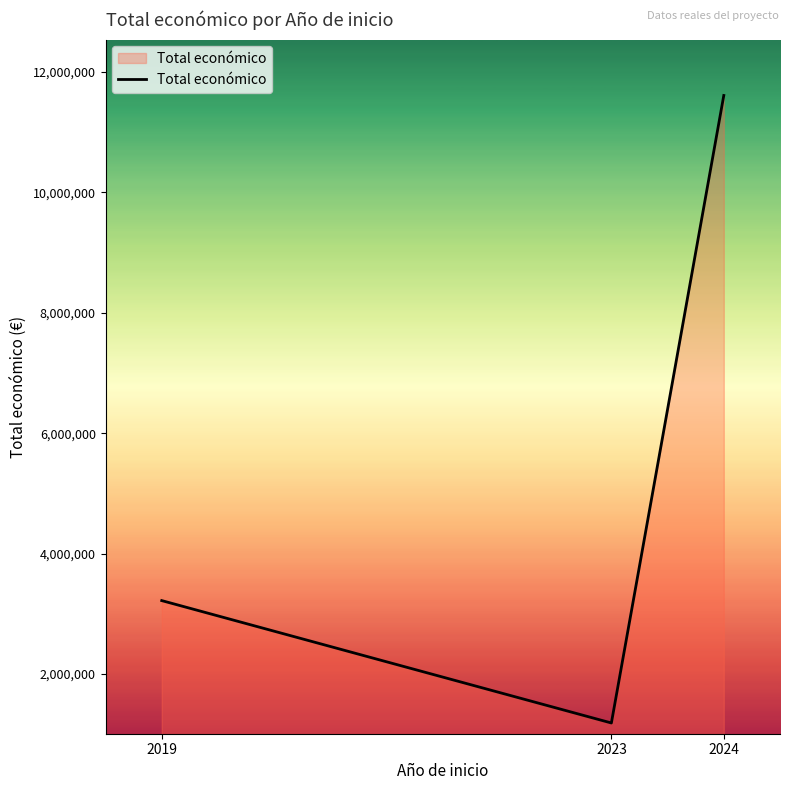

What is the greatest value displayed?

11606337.4